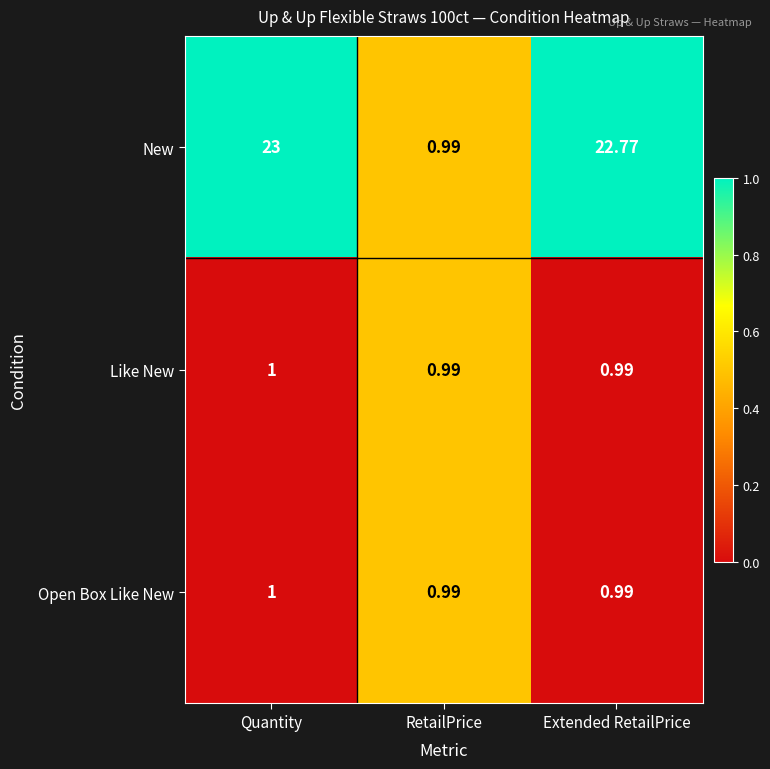

How many series are shown in this chart?

3